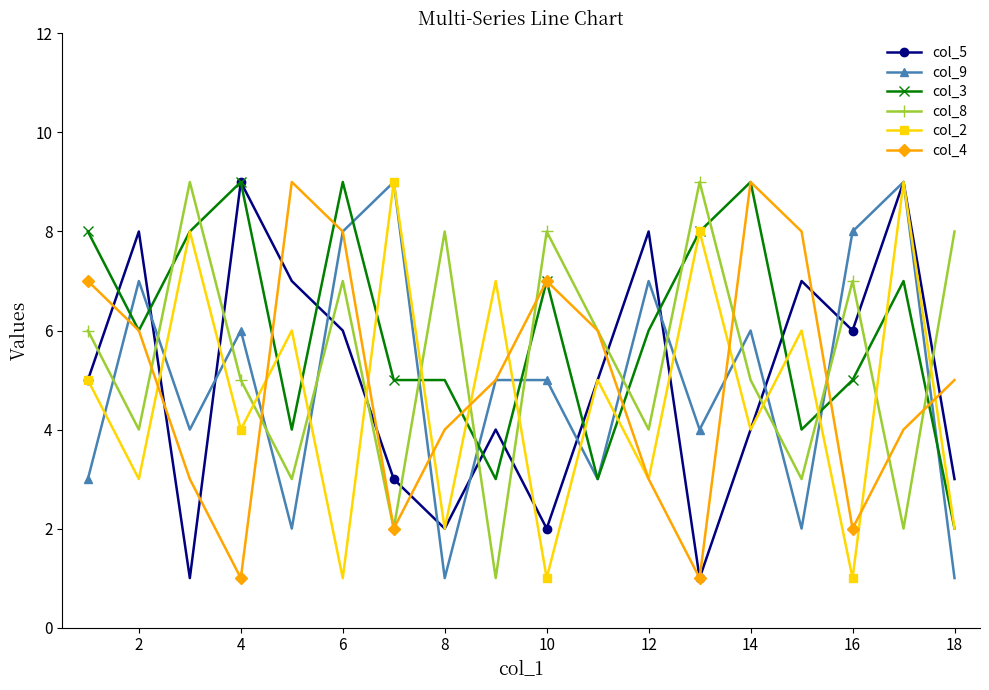

True or false: col_8 has more than 1 interior local peaks.

True